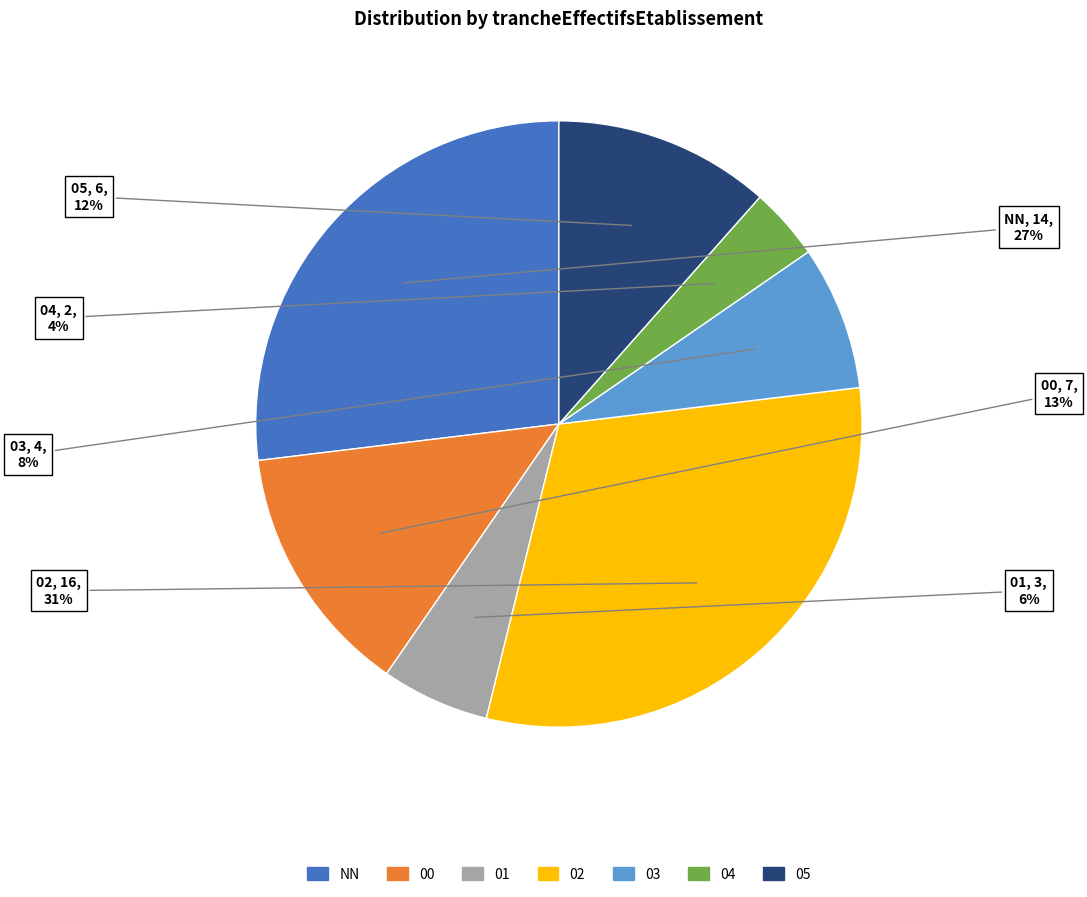

Rank the categories by value from highest to lowest.

02, NN, 00, 05, 03, 01, 04